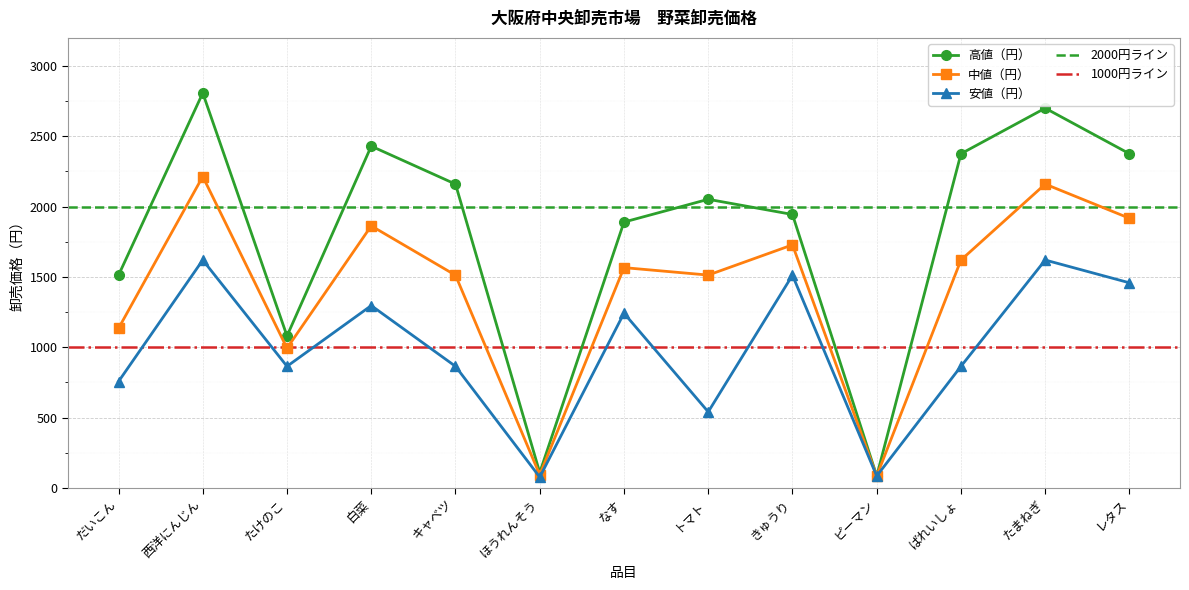

Which series has the largest total across all categories?

高値（円）